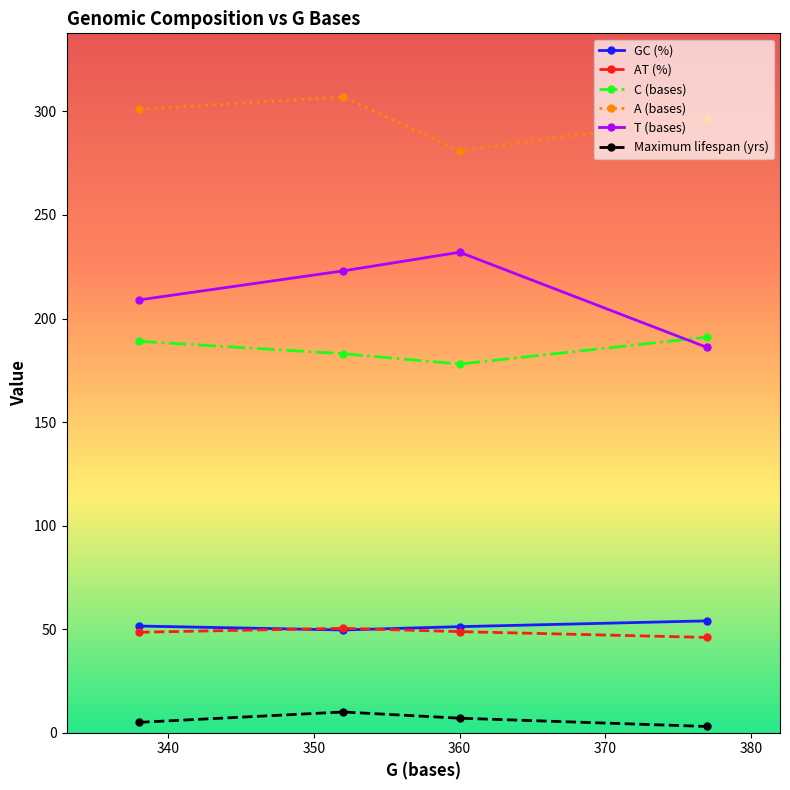

Is this an area chart (filled region under the line)?

No